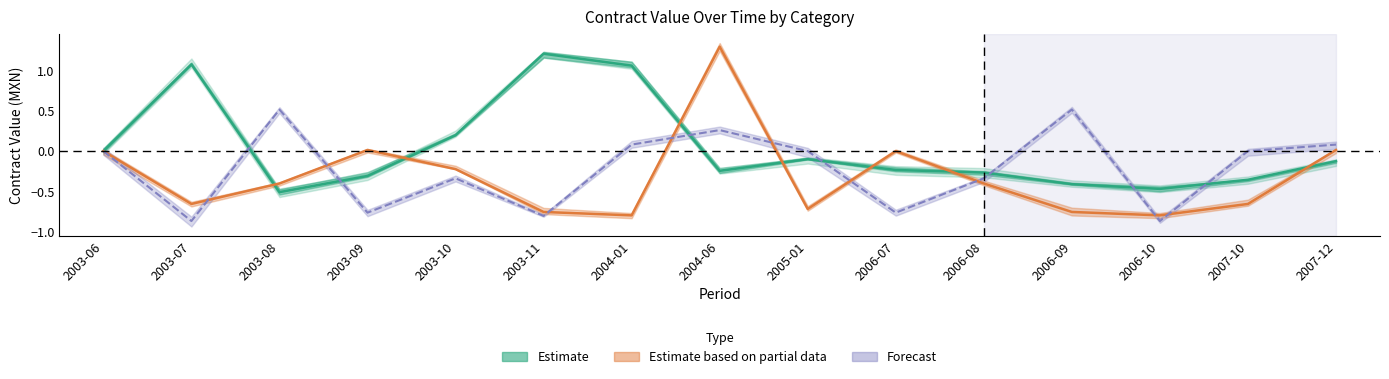

Reading right to left, what are all the values shown in this chart?

goods_mean: 2007-12=-0.1	2007-10=-0.4	2006-10=-0.5	2006-09=-0.4	2006-08=-0.3	2006-07=-0.2	2005-01=-0.1	2004-06=-0.2	2004-01=1.1	2003-11=1.2	2003-10=0.2	2003-09=-0.3	2003-08=-0.5	2003-07=1.1	2003-06=0.0
services_mean: 2007-12=0.0	2007-10=-0.7	2006-10=-0.8	2006-09=-0.8	2006-08=-0.4	2006-07=0.0	2005-01=-0.7	2004-06=1.3	2004-01=-0.8	2003-11=-0.8	2003-10=-0.2	2003-09=0.0	2003-08=-0.4	2003-07=-0.7	2003-06=0.0
works_mean: 2007-12=0.1	2007-10=0.0	2006-10=-0.9	2006-09=0.5	2006-08=-0.3	2006-07=-0.8	2005-01=0.0	2004-06=0.3	2004-01=0.1	2003-11=-0.8	2003-10=-0.3	2003-09=-0.8	2003-08=0.5	2003-07=-0.9	2003-06=0.0